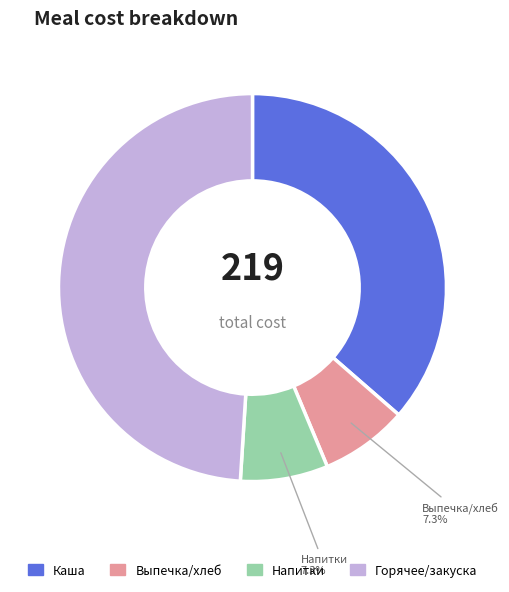

Is there any slice that represents more than half of the pie?

No